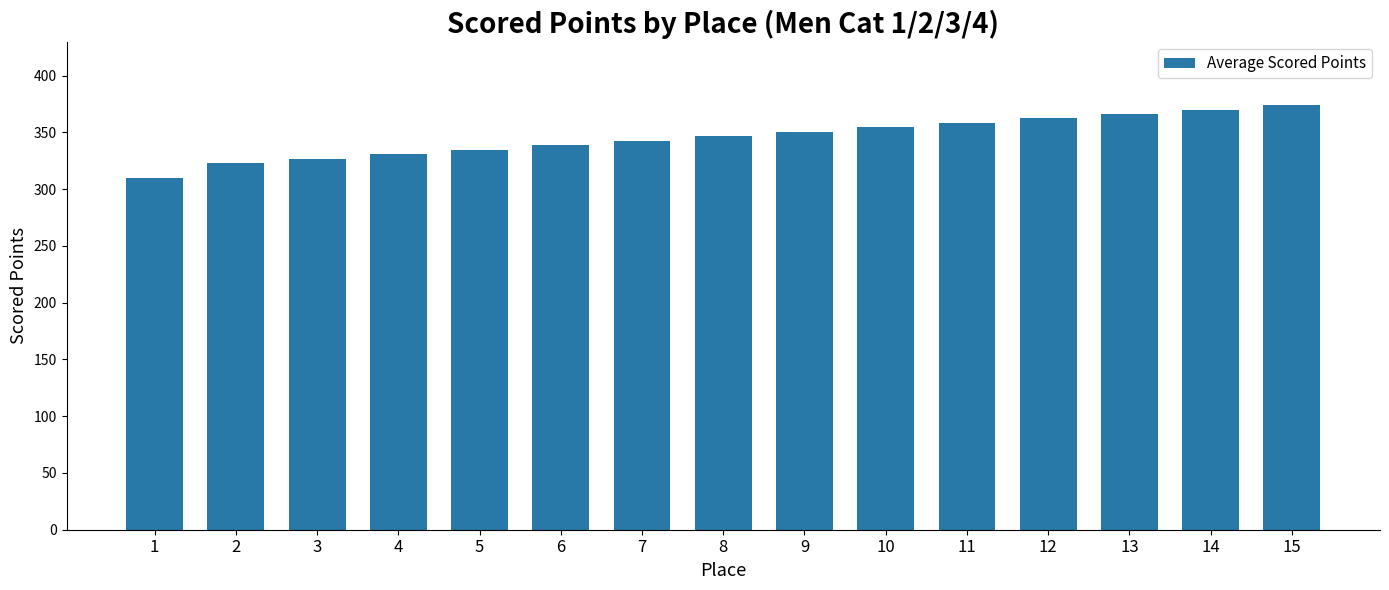

What is the value of the 14th bar from the left?

370.1